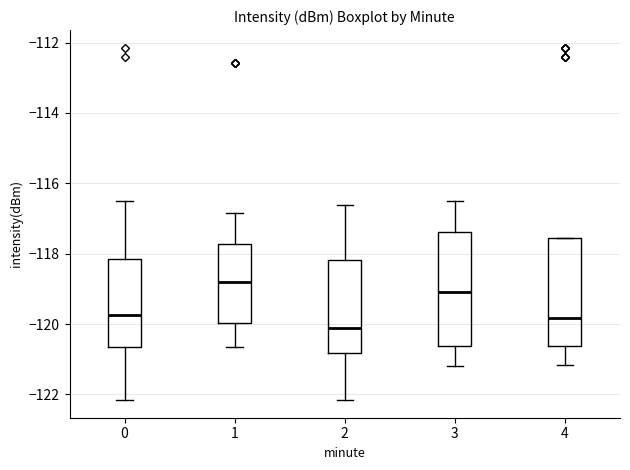

Which box has the highest median line?

1